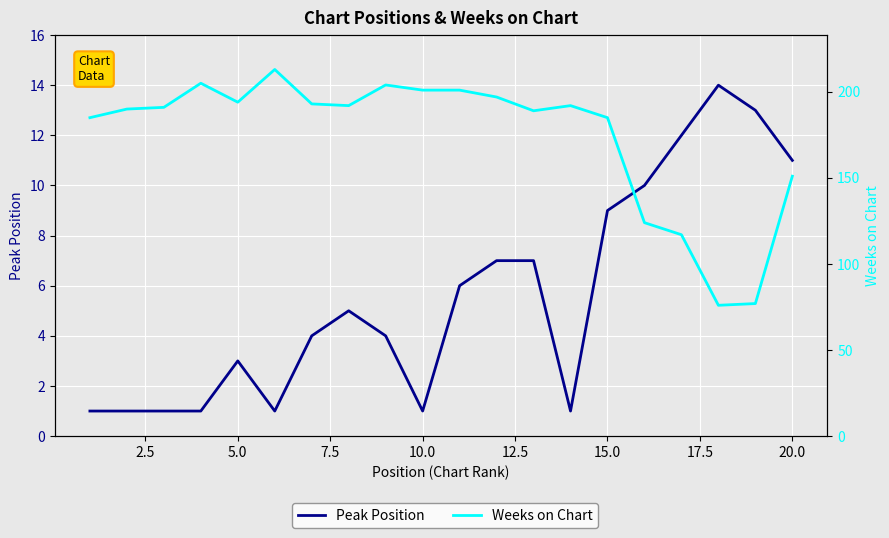

Does the chart display data point markers on the line(s)?

No